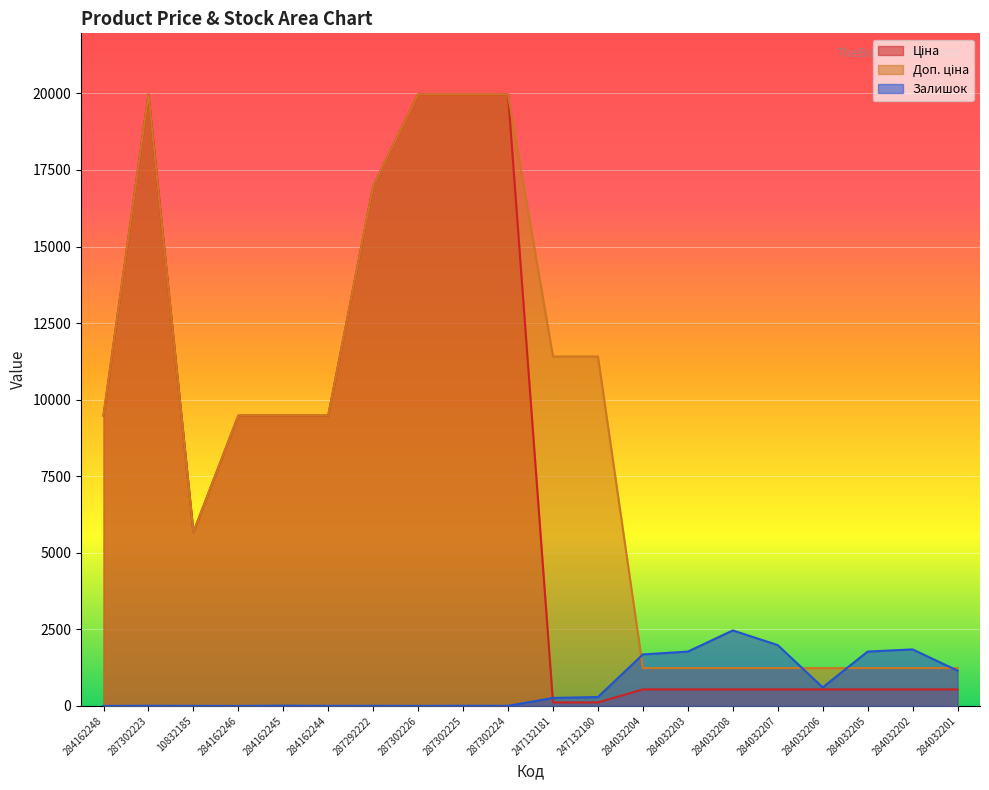

Reading left to right, transcribe all the data shown in this chart.

Ціна: 284162248=9480.1	287302223=19964.2	10832185=5673.8	284162246=9480.1	284162245=9480.1	284162244=9480.1	287292222=16976.3	287302226=19964.2	287302225=19964.2	287302224=19964.2	247132181=114.1	247132180=114.1	284032204=539.0	284032203=539.0	284032208=539.0	284032207=539.0	284032206=539.0	284032205=539.0	284032202=539.0	284032201=539.0
Доп. ціна: 284162248=9480.1	287302223=19964.2	10832185=5673.8	284162246=9480.1	284162245=9480.1	284162244=9480.1	287292222=16976.3	287302226=19964.2	287302225=19964.2	287302224=19964.2	247132181=11410.0	247132180=11410.0	284032204=1235.4	284032203=1235.4	284032208=1235.4	284032207=1235.4	284032206=1235.4	284032205=1235.4	284032202=1235.4	284032201=1235.4
Залишок: 284162248=0.0	287302223=5.0	10832185=2.0	284162246=0.0	284162245=8.0	284162244=2.0	287292222=4.0	287302226=1.0	287302225=5.0	287302224=3.0	247132181=260.0	247132180=290.0	284032204=1682.0	284032203=1774.0	284032208=2465.0	284032207=1986.0	284032206=605.0	284032205=1775.0	284032202=1845.0	284032201=1153.0